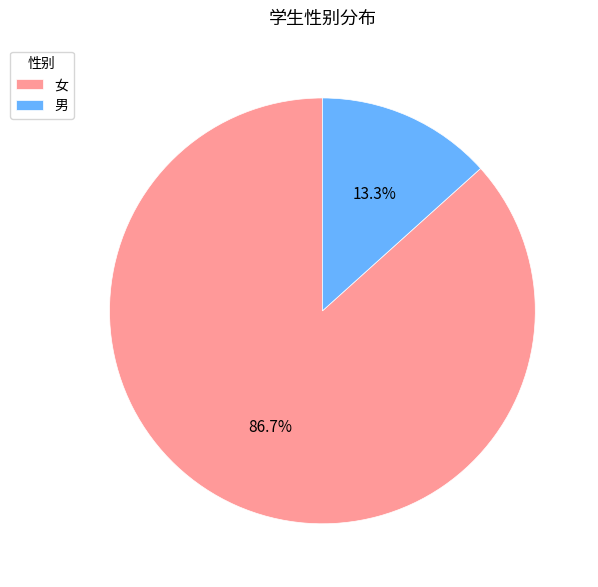

Which slice represents more than half of the pie?

女